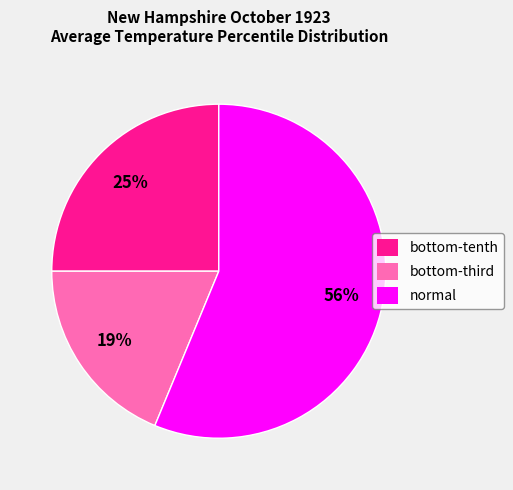

How many slices are in this pie chart?

3